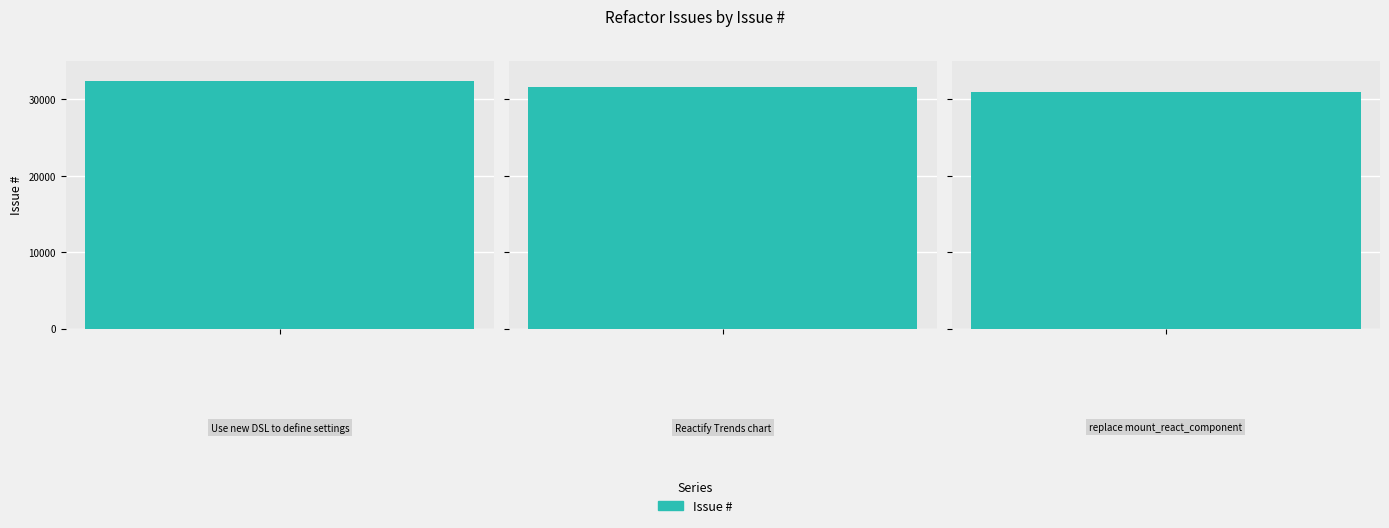

List the labels in order of value, smallest first.

replace mount_react_component, Reactify Trends chart, Use new DSL to define settings